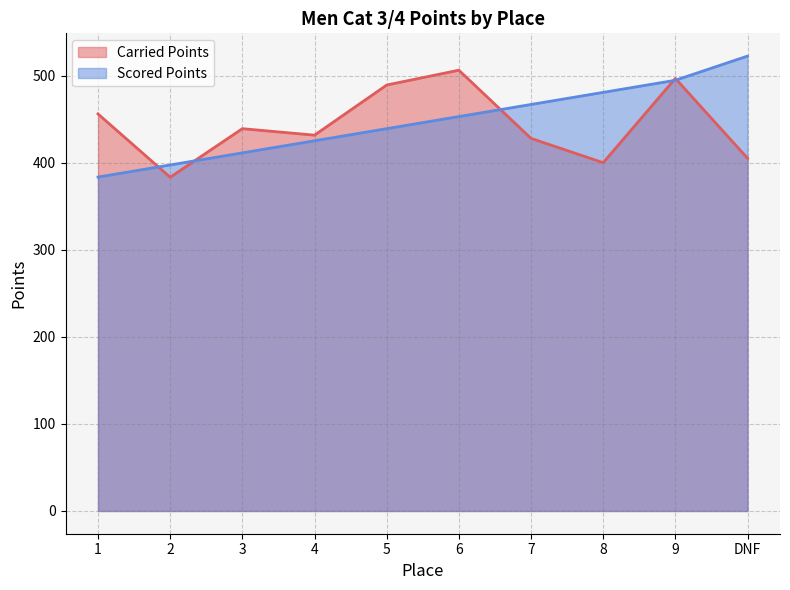

How many interior local peaks does the Carried Points series have?

3